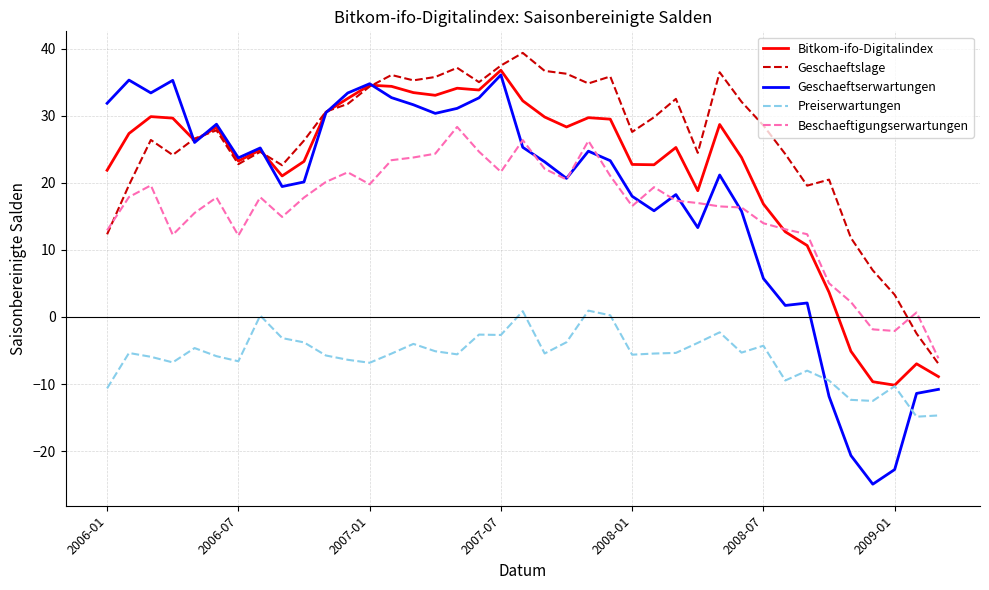

True or false: Geschaeftslage and Preiserwartungen cross at least once.

False